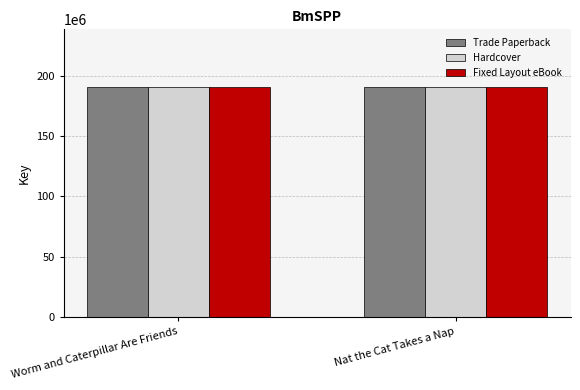

What is the sum of all Fixed Layout eBook values?

381444450